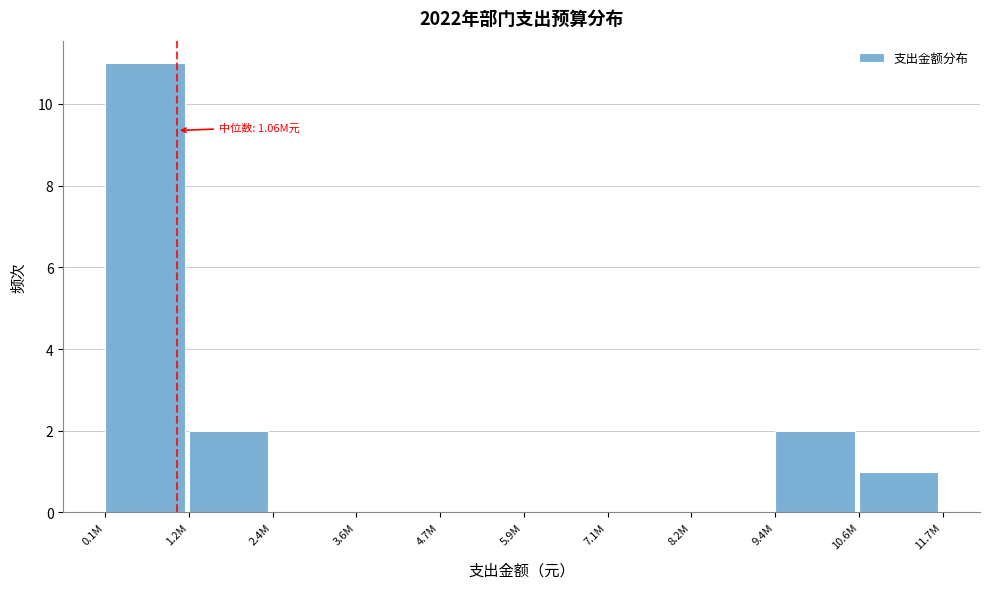

Reading right to left, what are all the values shown in this chart?

10.6M=1	9.4M=2	8.2M=0	7.1M=0	5.9M=0	4.7M=0	3.6M=0	2.4M=0	1.2M=2	0.1M=11